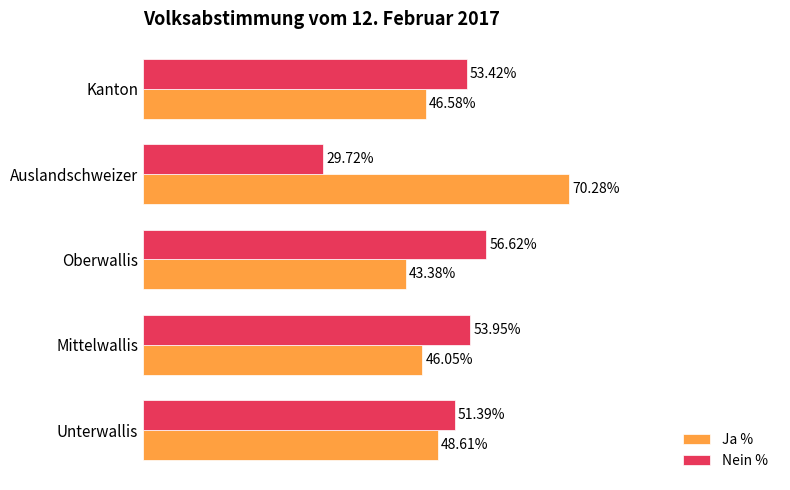

List the series in order of their peak value, highest first.

Ja %, Nein %